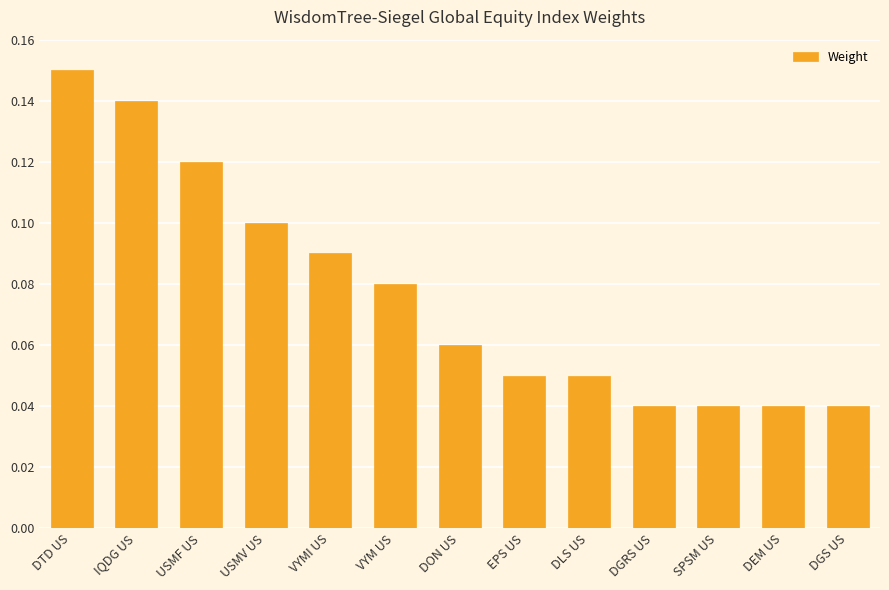

What is the sum of all values?

1.0